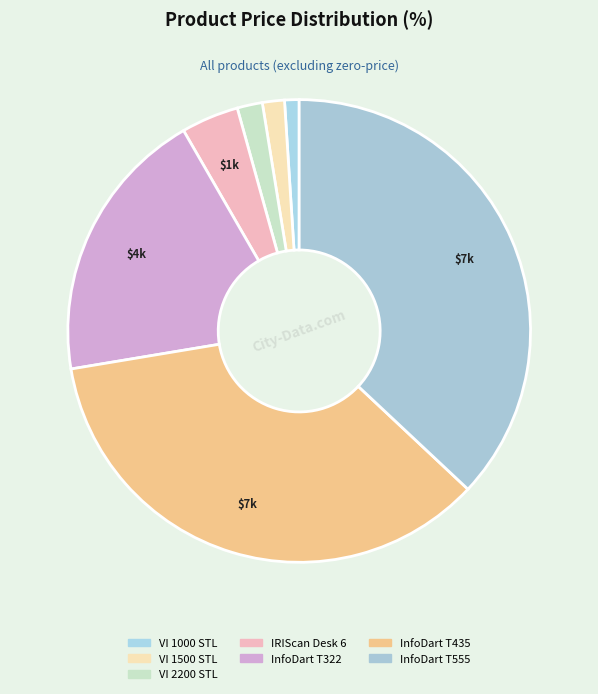

To the nearest percent, what is the difference between the largest and smallest slice percentages?

36%